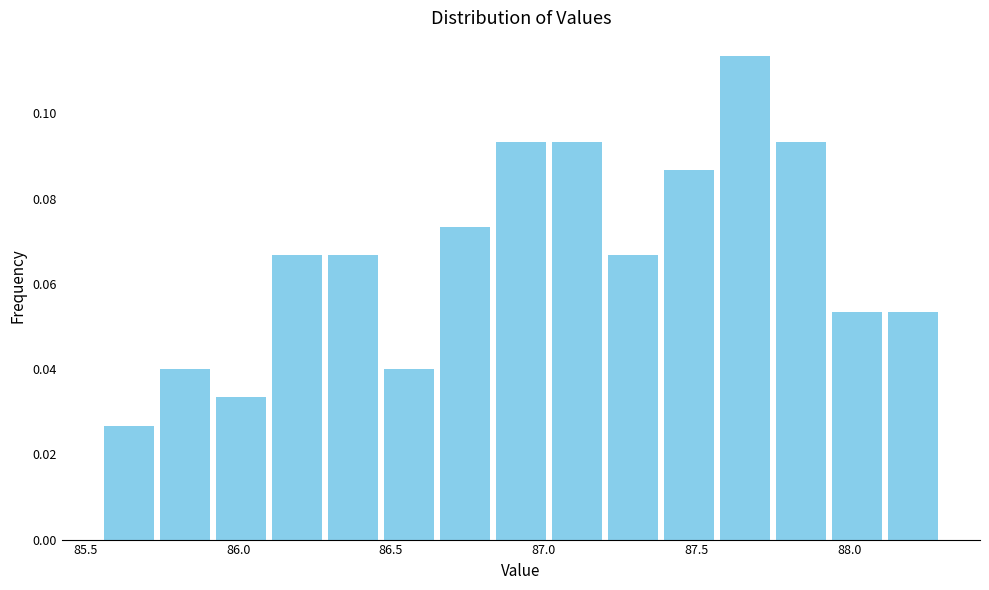

Around what value on the x-axis is the tallest bar? Give the approximate position of its centre, as read against the axis.

87.65